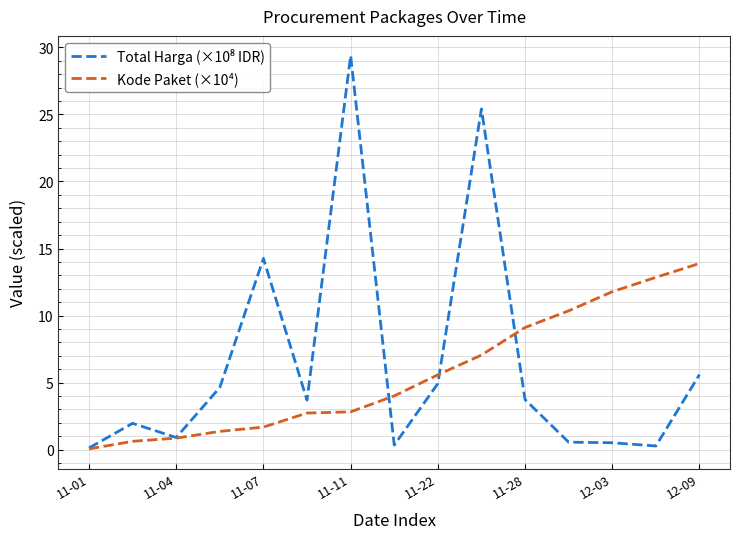

How many interior local peaks does the Total Harga (×10⁸ IDR) series have?

4